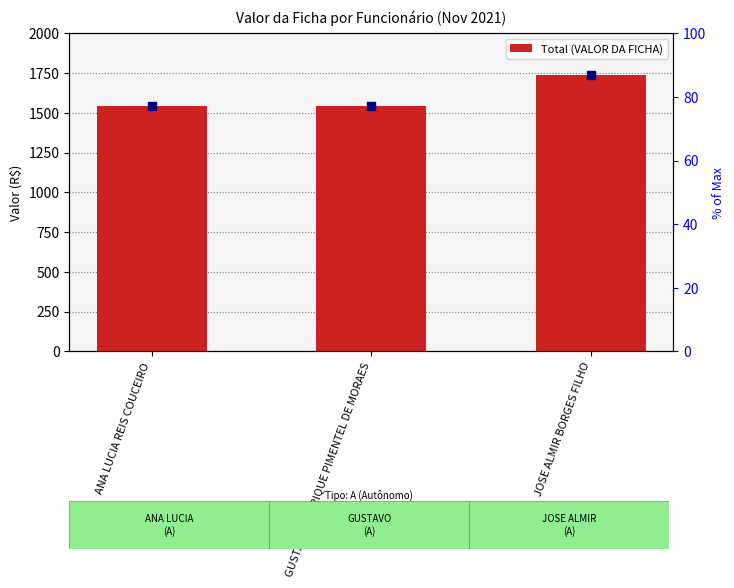

What is the ratio of the value at JOSE ALMIR BORGES FILHO to the value at GUSTAVO HENRIQUE PIMENTEL DE MORAES?

1.1